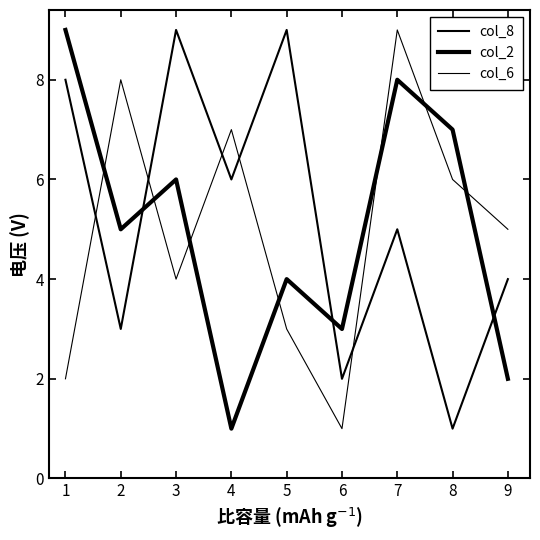

Which series ends up on top after the final intersection of col_8 and col_6?

col_6